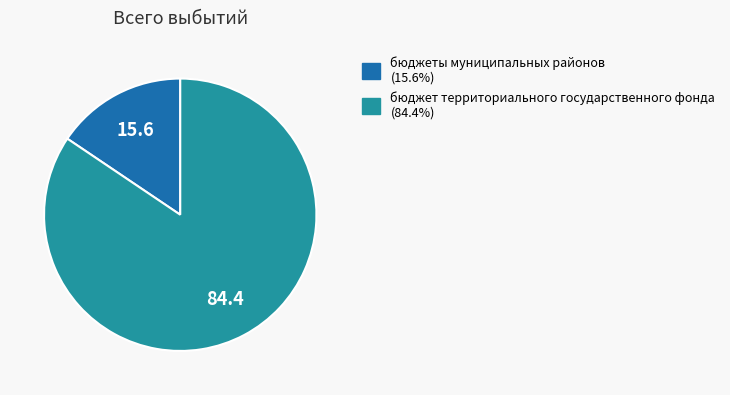

True or false: бюджет территориального государственного фонда accounts for 78% of the total.

False